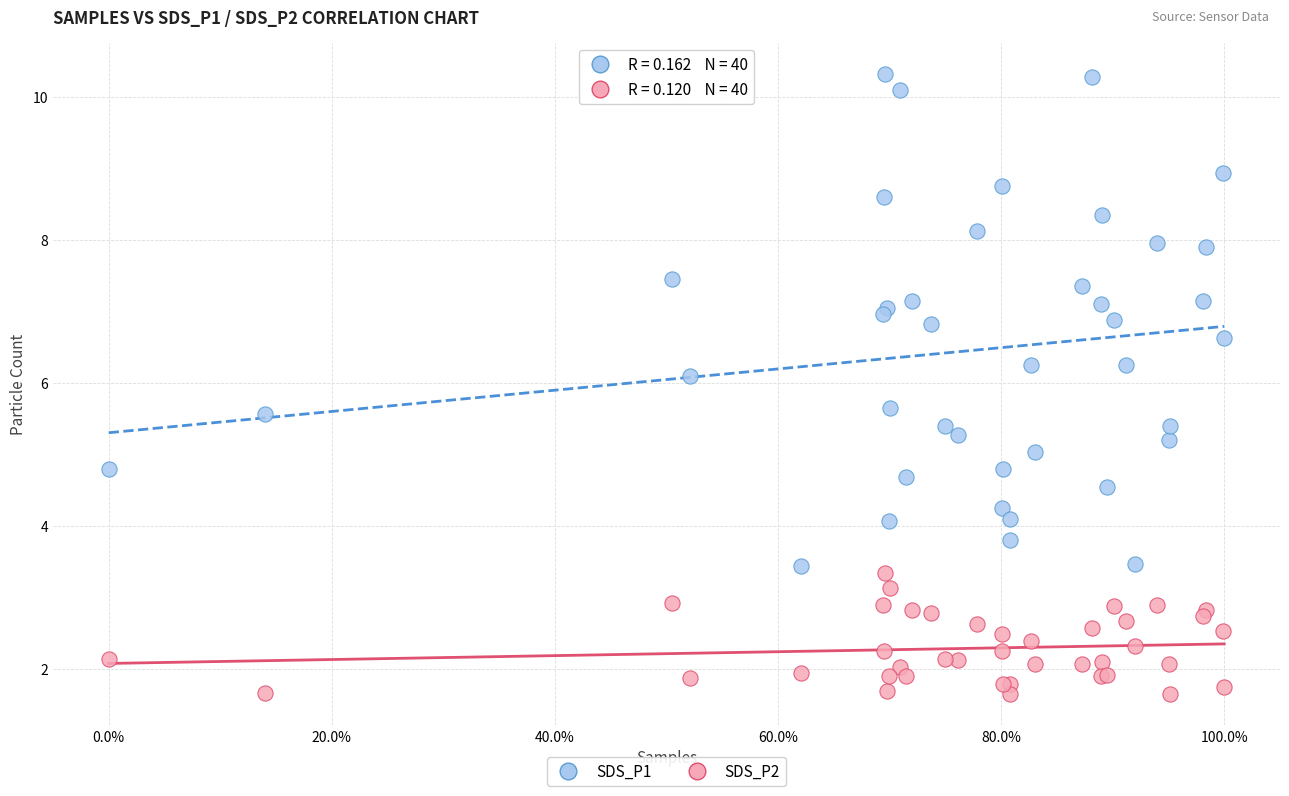

Which series contains the highest Y value?

SDS_P1